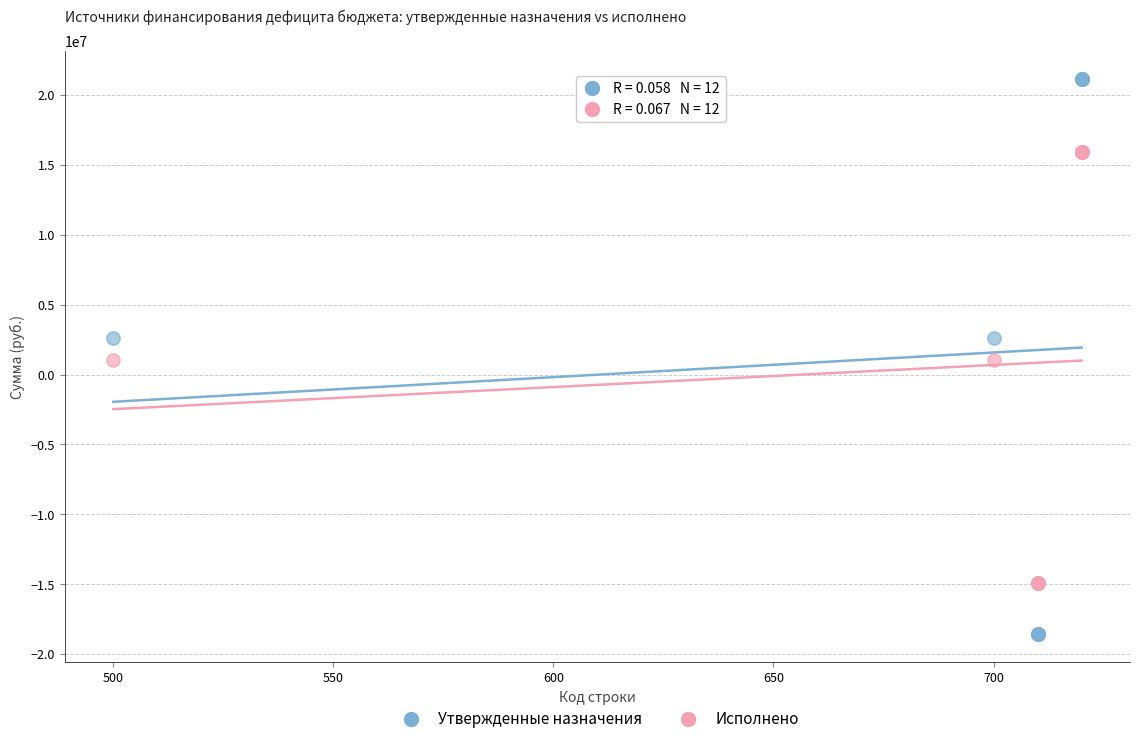

Which series reaches the minimum Y coordinate?

Утвержденные назначения